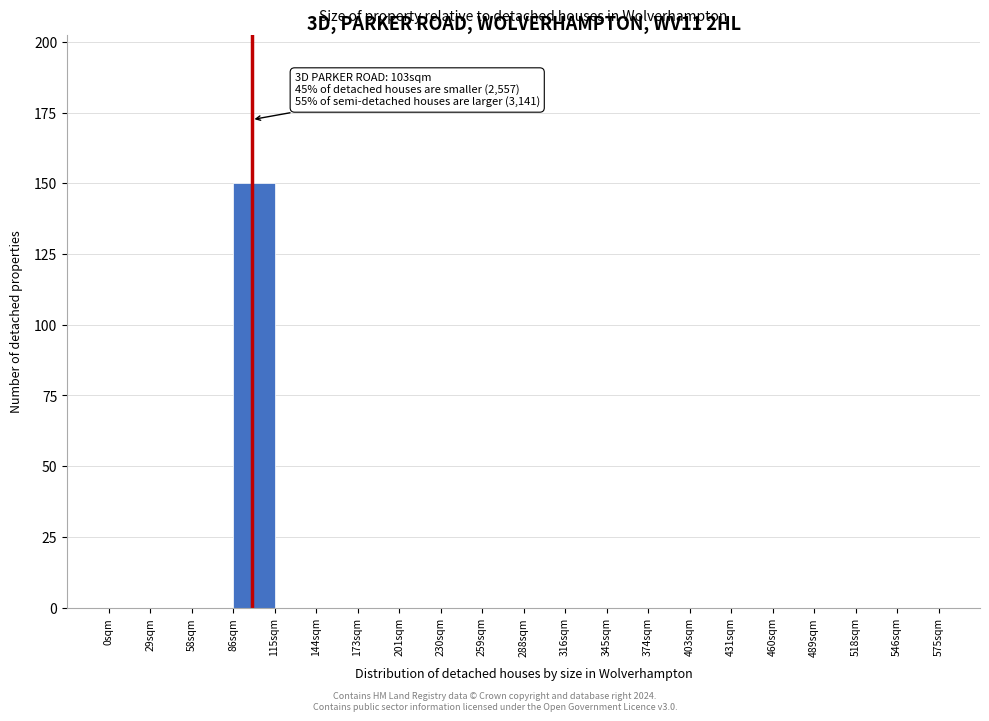

Which range on the x-axis has the tallest bar?

87 to 116